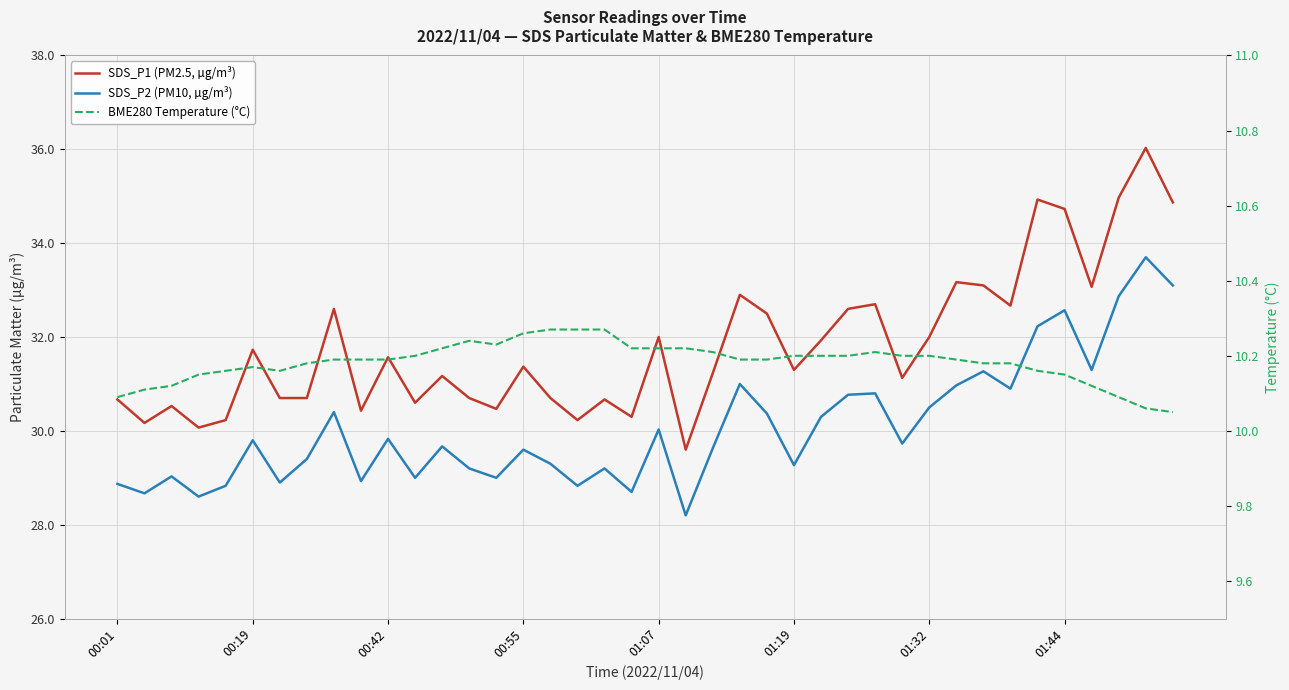

What is the value of the BME280 Temperature (°C) point at the 16th from the left?

10.3